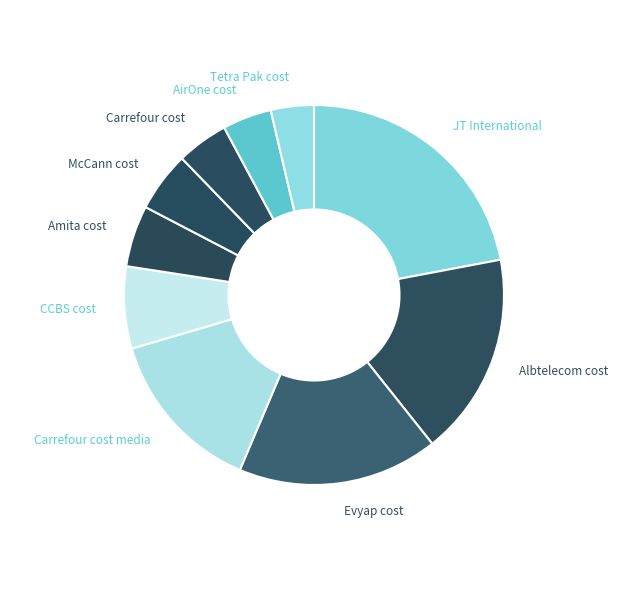

Rank the categories by value from highest to lowest.

JT International, Albtelecom cost, Evyap cost, Carrefour cost media, CCBS cost, Amita cost, McCann cost, Carrefour cost, AirOne cost, Tetra Pak cost